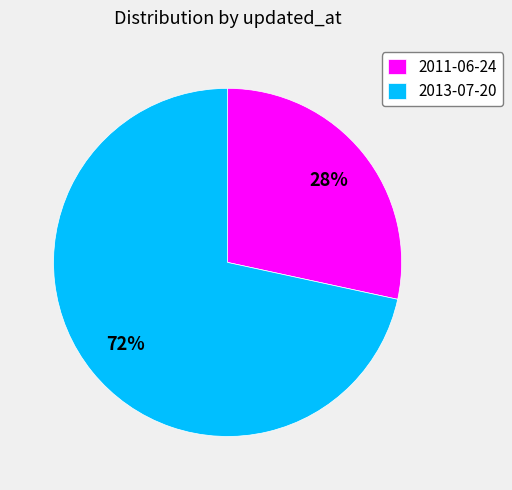

Is 2011-06-24 the majority of the pie?

No